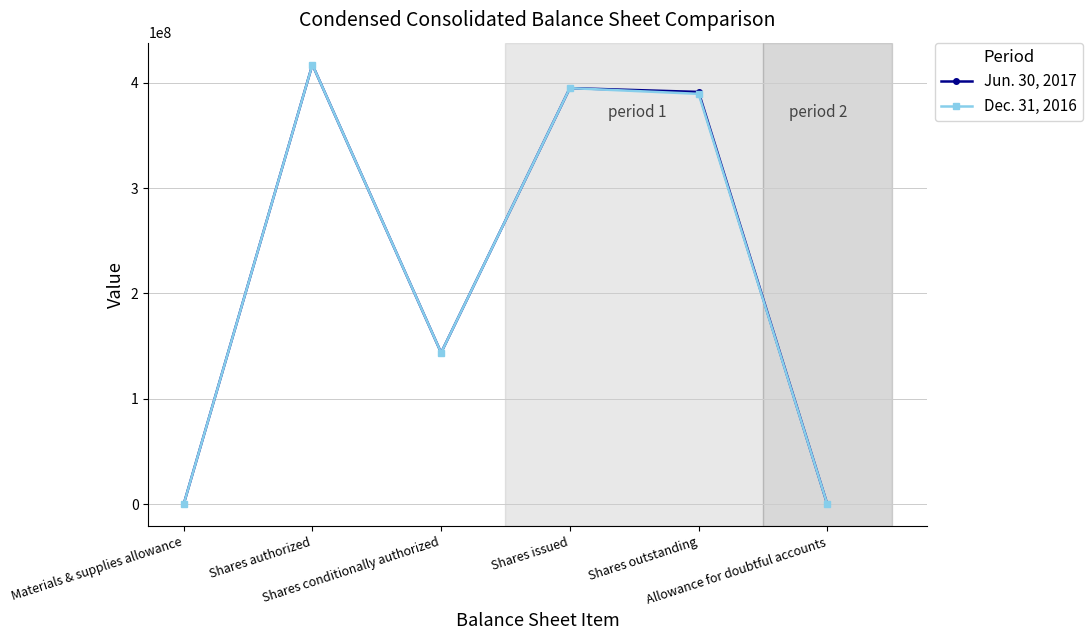

What is the label of the 1st point from the left?

Materials & supplies allowance